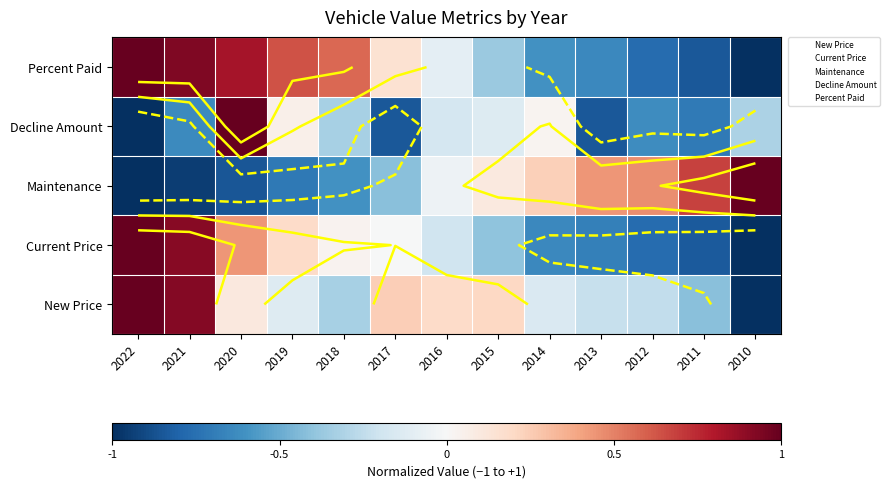

Which has a higher value, 2021 or 2016?

2021